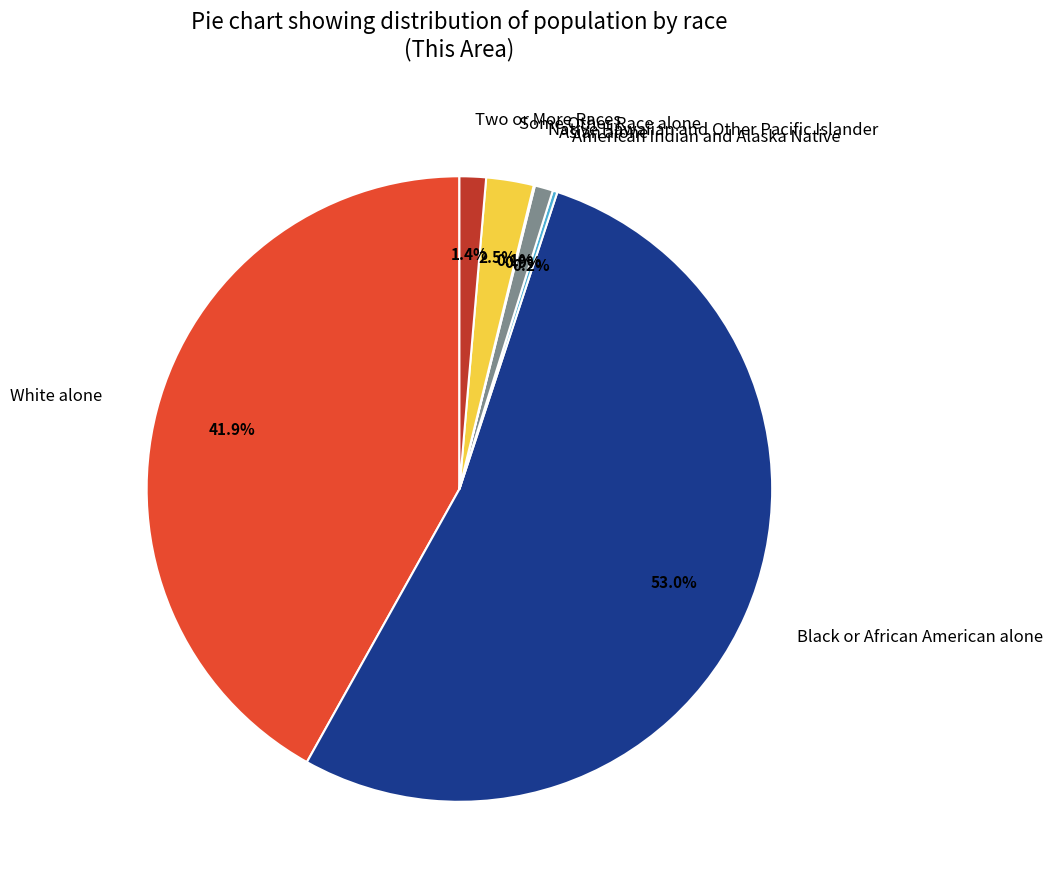

Does Two or More Races account for over 50% of the chart?

No